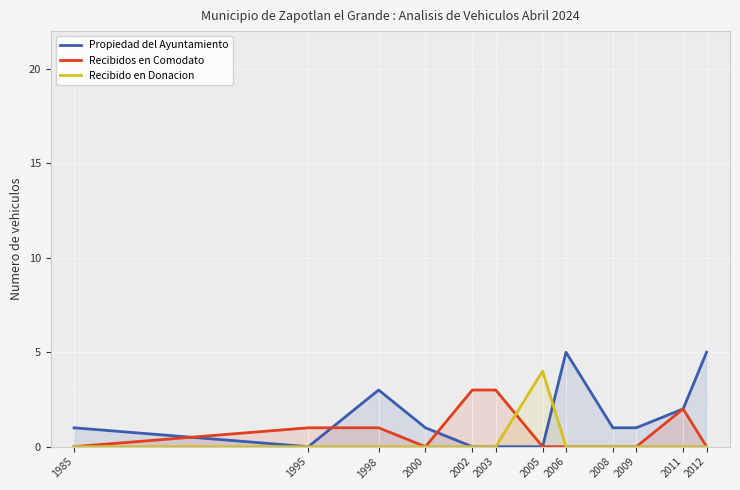

How many data points in Recibido en Donacion are above 0?

1